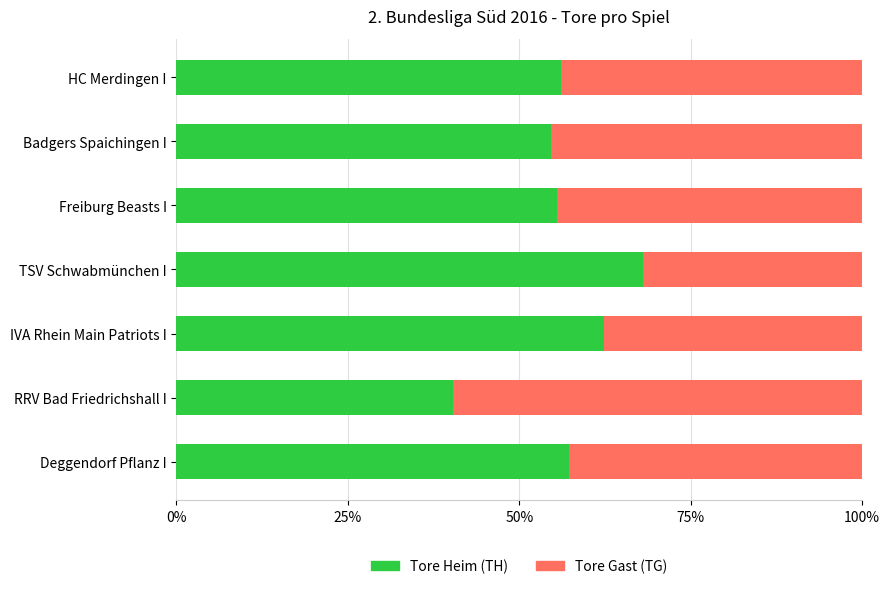

What is the difference between the Tore Heim (TH) values at Badgers Spaichingen I and IVA Rhein Main Patriots I?

7.7